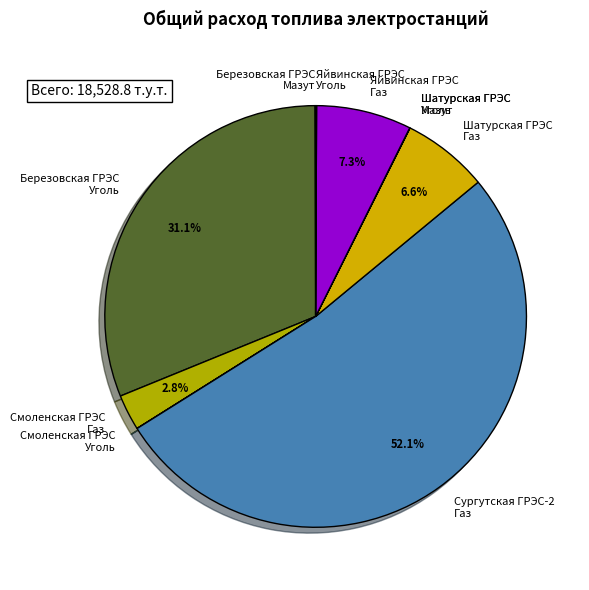

Is there a majority slice in this chart?

Yes